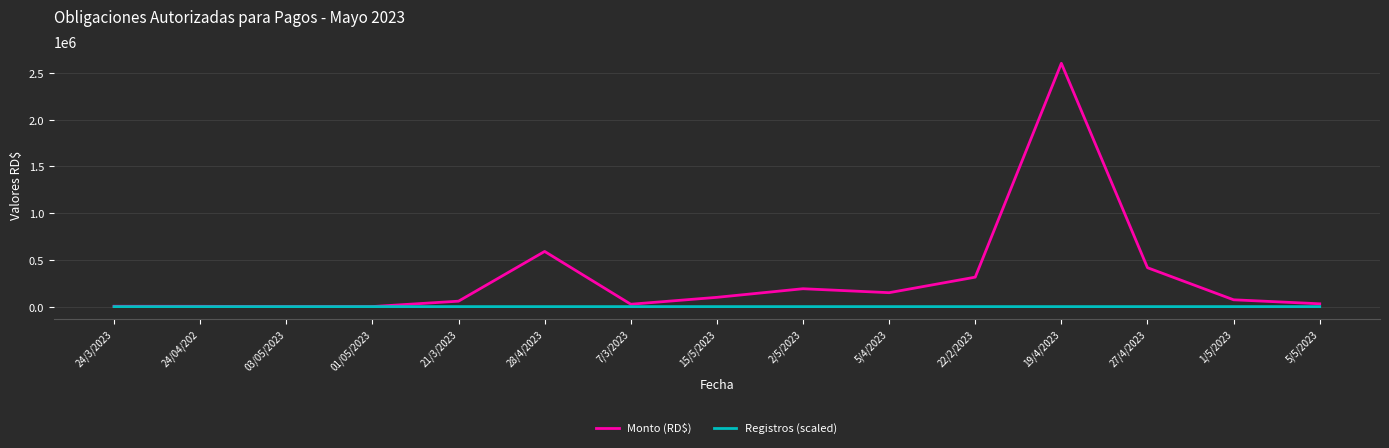

Which label corresponds to the largest value in the chart?

19/4/2023